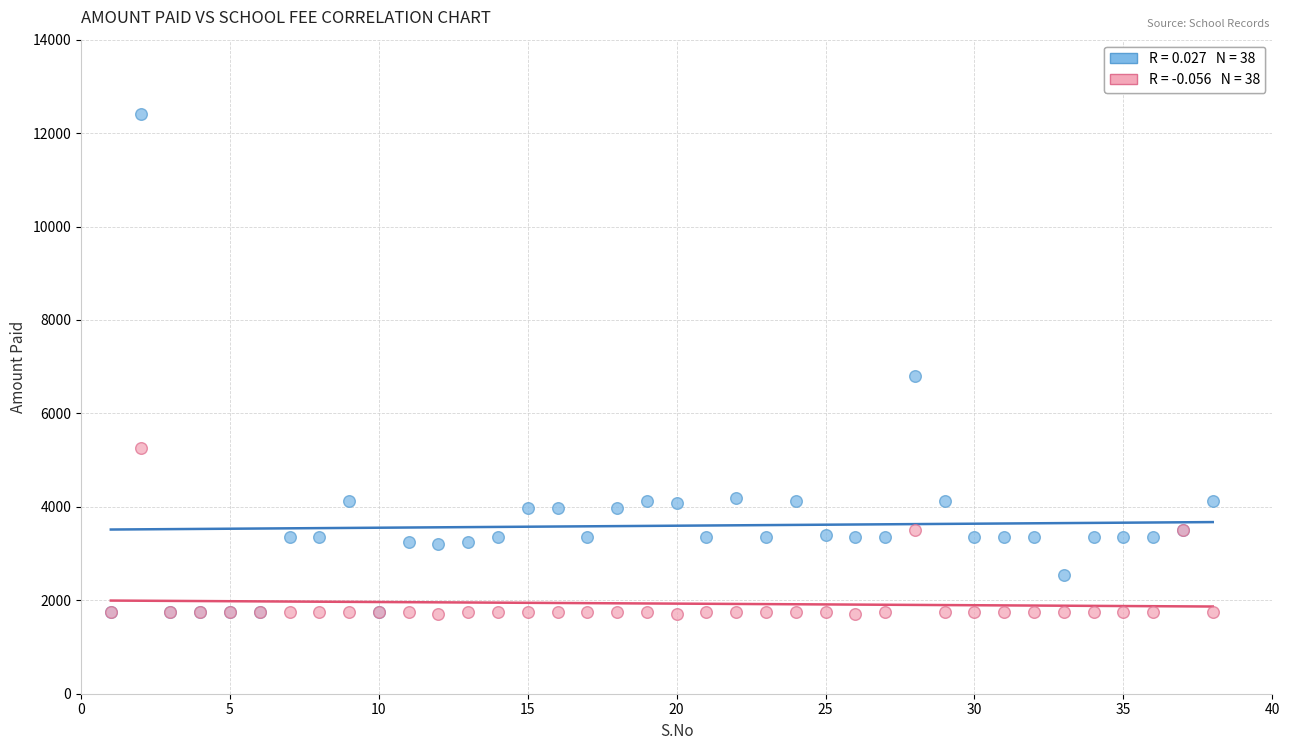

Across all series, what Y value is closest to 7052?

6800